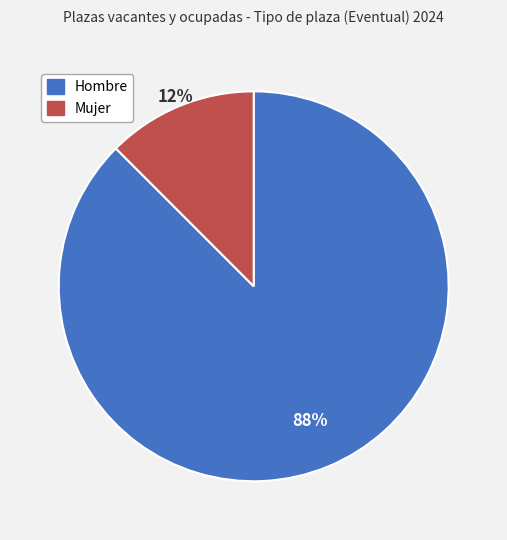

To the nearest percent, what is the average slice percentage?

50%